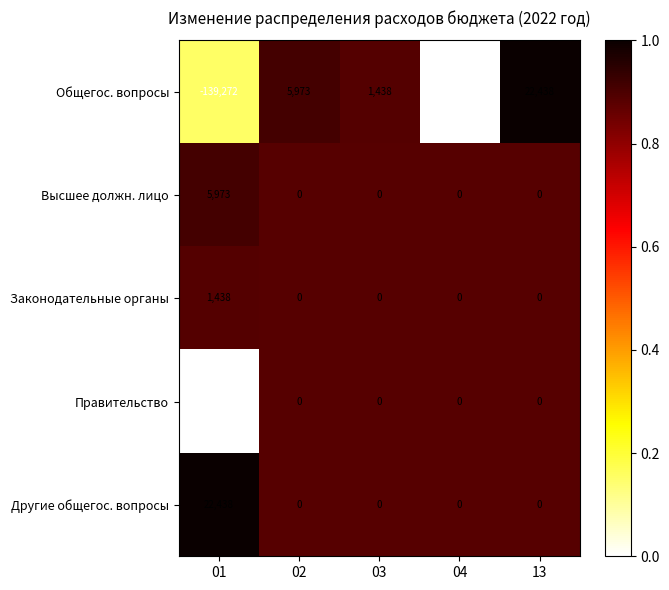

What is the smallest value displayed?

-169121